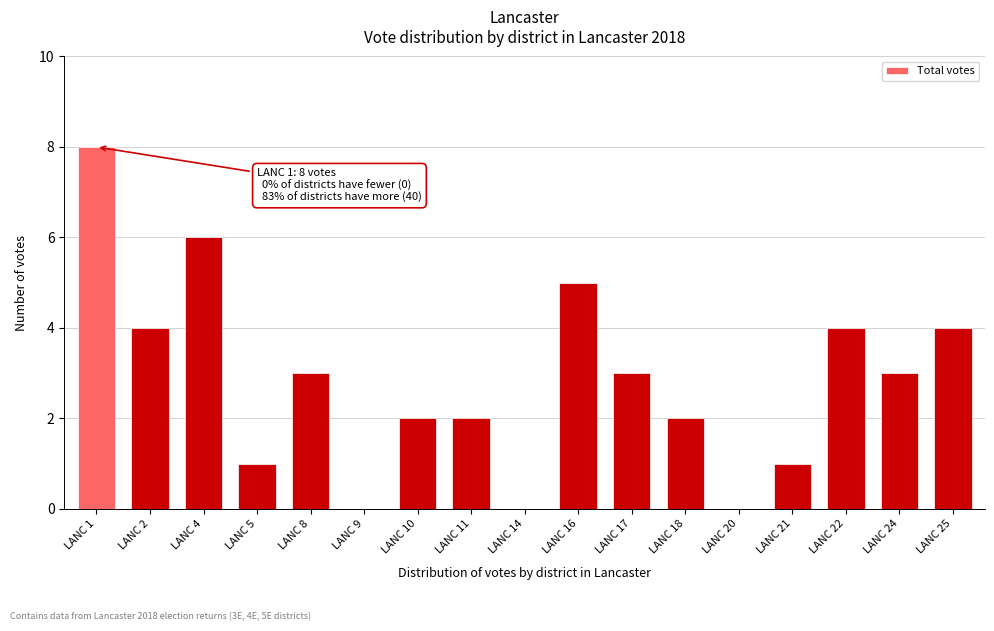

Reading left to right, list all the values displayed in this chart.

LANC 1=8	LANC 2=4	LANC 4=6	LANC 5=1	LANC 8=3	LANC 9=0	LANC 10=2	LANC 11=2	LANC 14=0	LANC 16=5	LANC 17=3	LANC 18=2	LANC 20=0	LANC 21=1	LANC 22=4	LANC 24=3	LANC 25=4